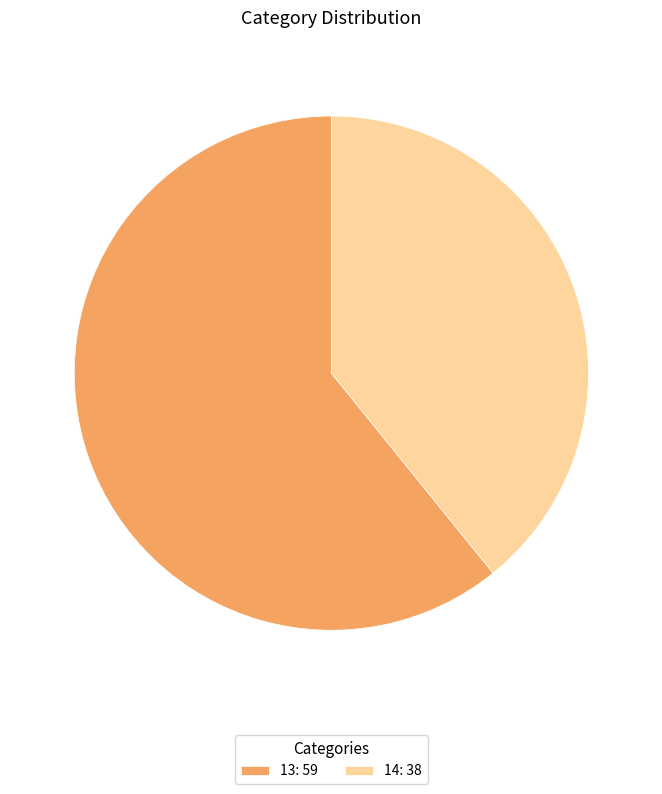

Which slice represents more than half of the pie?

13